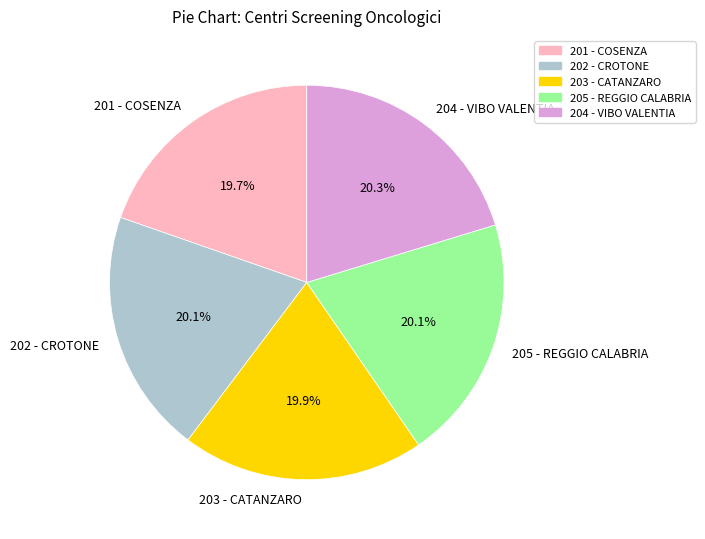

To the nearest percent, what portion does 205 - REGGIO CALABRIA represent?

20%